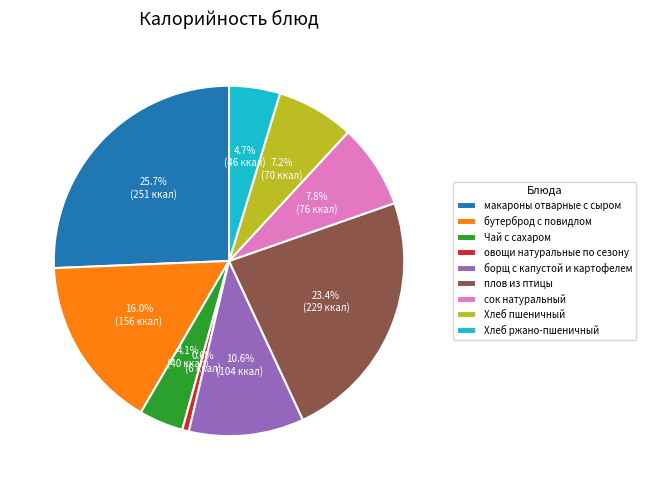

Is it true that плов из птицы is 33% of the pie?

False